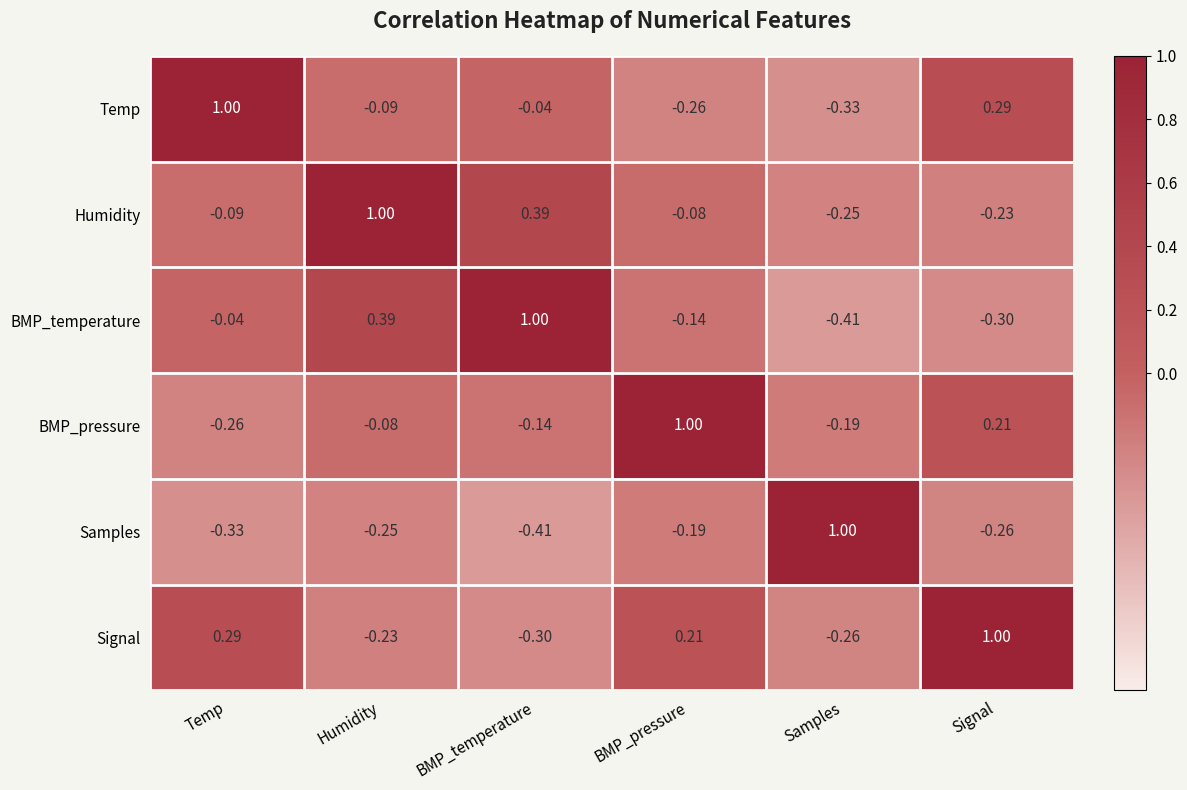

How many series are shown in this chart?

6